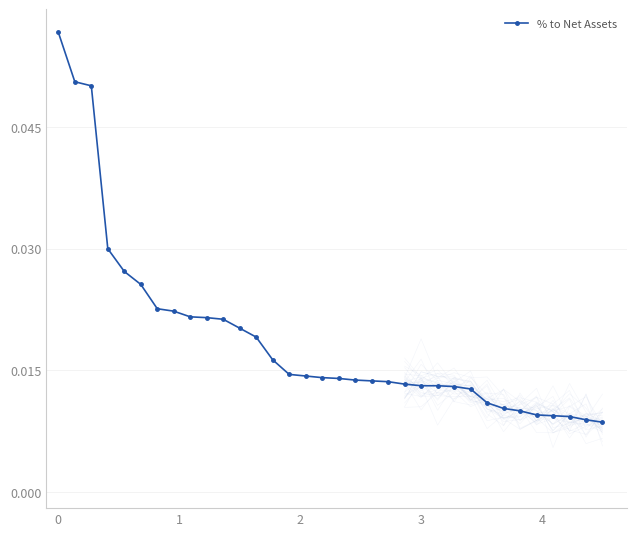

How many lines are shown in the chart?

1